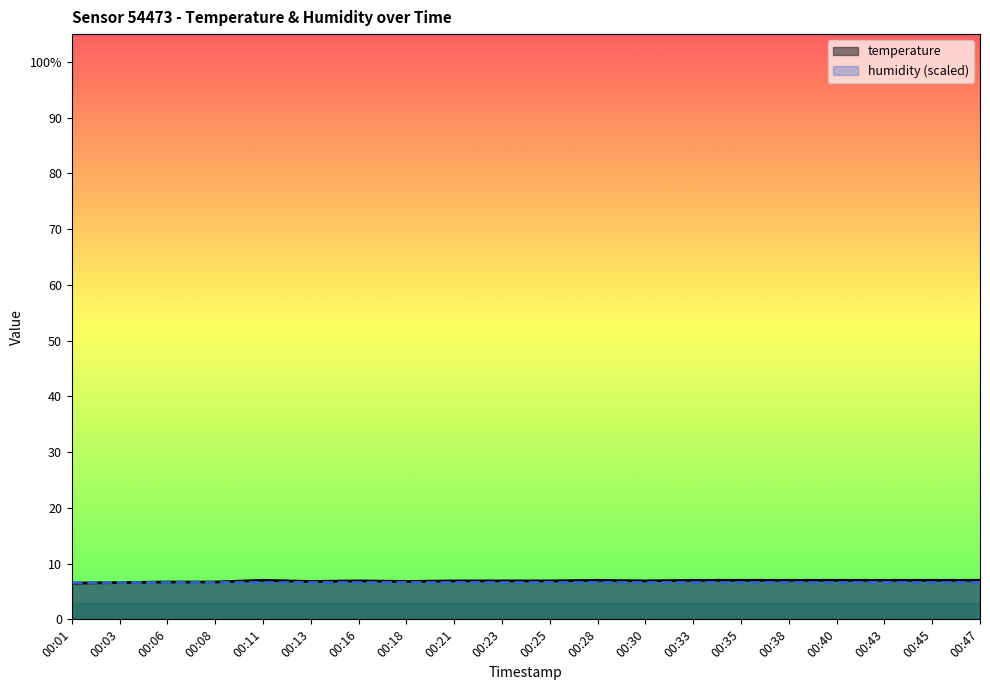

True or false: the data shows 6.5 at 00:01.

True